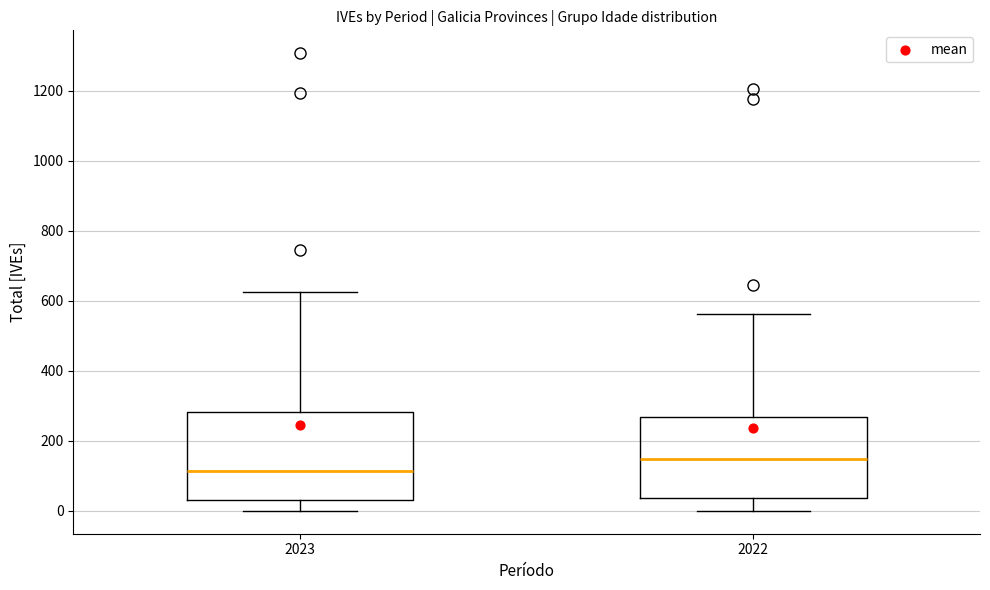

Reading left to right, transcribe this box plot: for each box, give where its median line is, the range the box spans, and where its two whiskers end, as read against the y-axis. The values are not printed on the chart, so give them approximately, as read against the axis.

2023: median 120, box 40 to 280, whiskers 0 to 620
2022: median 140, box 40 to 260, whiskers 0 to 560